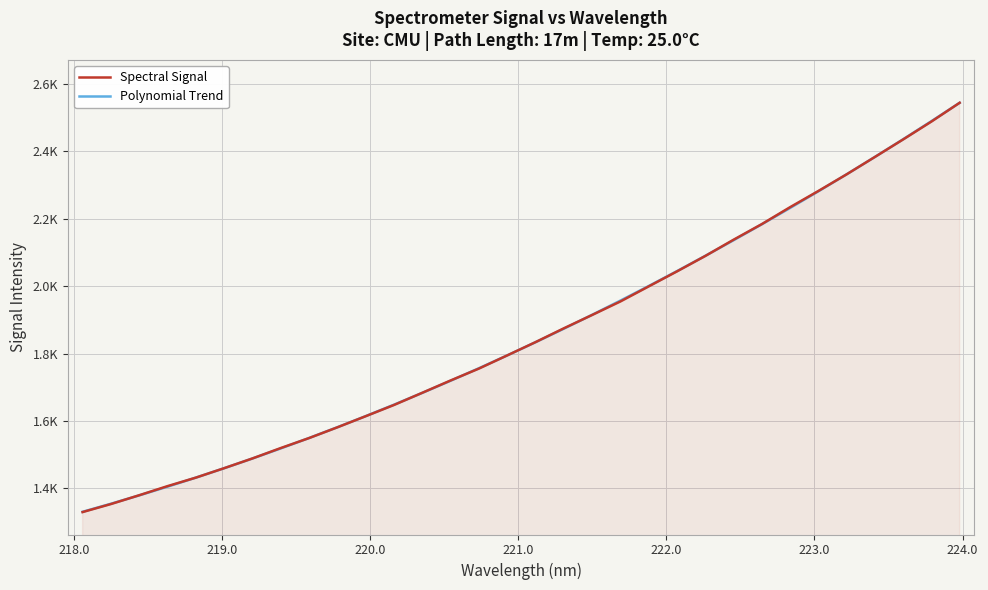

What is the value of the Polynomial Trend point at the 4th from the left?

1405.4